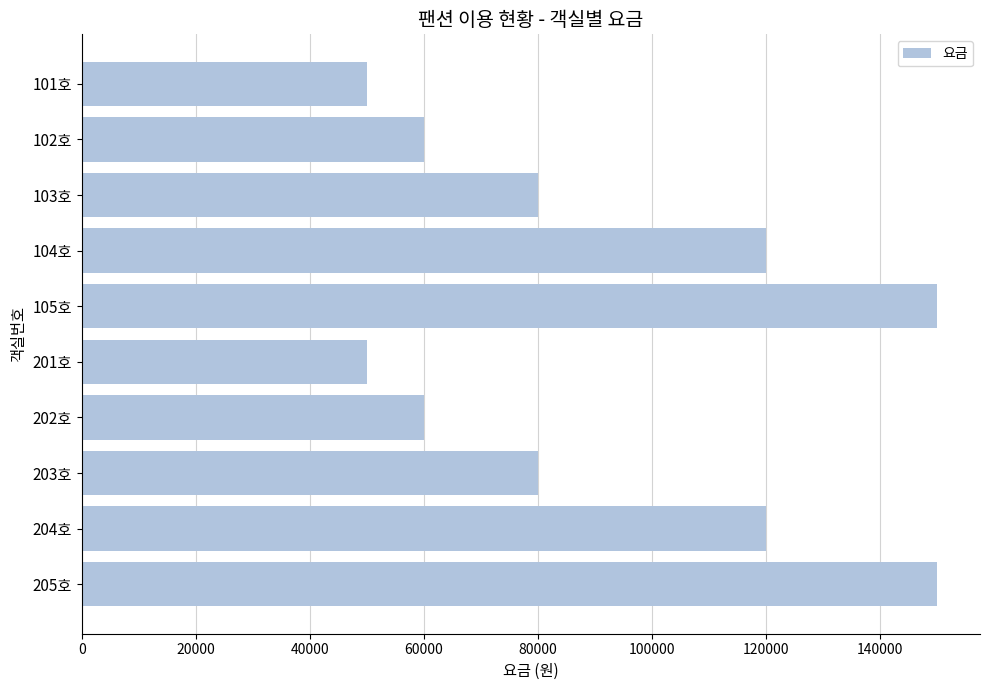

Is it true that the value at 102호 is 60000?

True